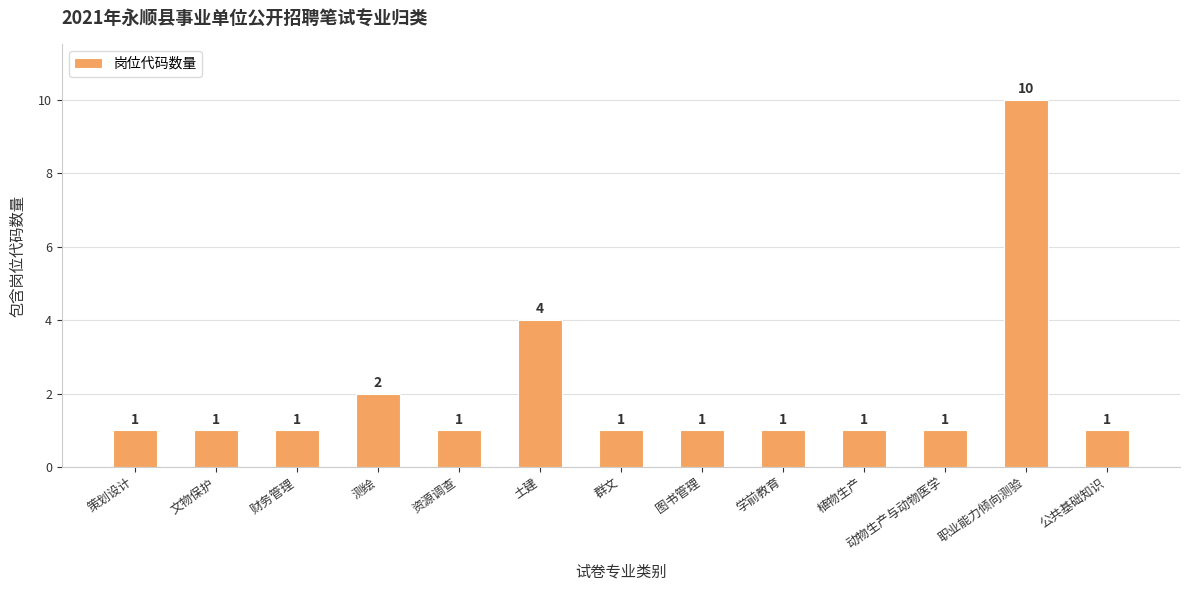

Where is the data nearest to the value 5?

土建